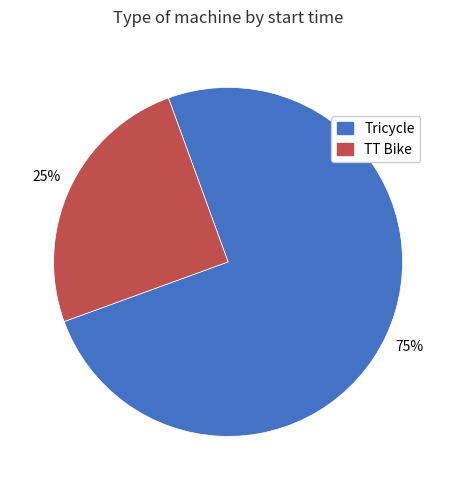

To the nearest percent, what is the average slice percentage?

50%